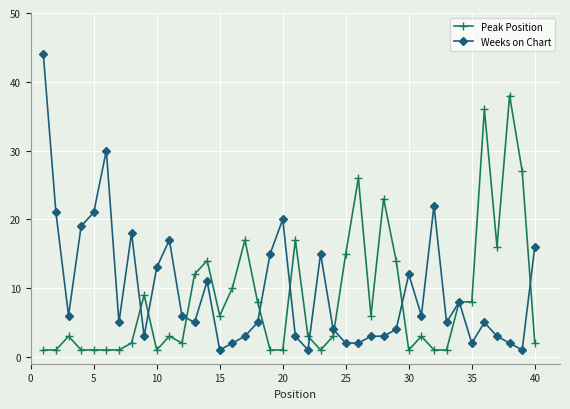

What is the value of the Weeks on Chart point at the 31st from the left?

6